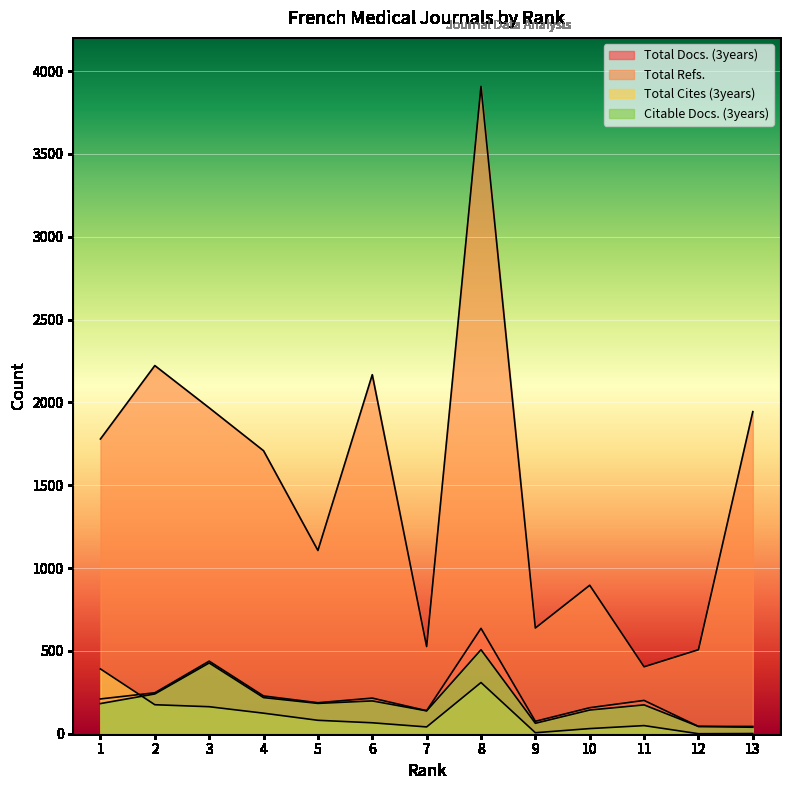

Which series has the largest total across all categories?

Total Refs.